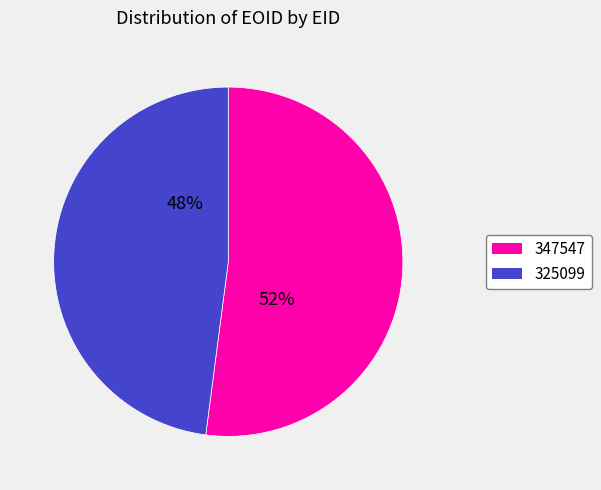

Which category has the biggest portion of the pie?

347547